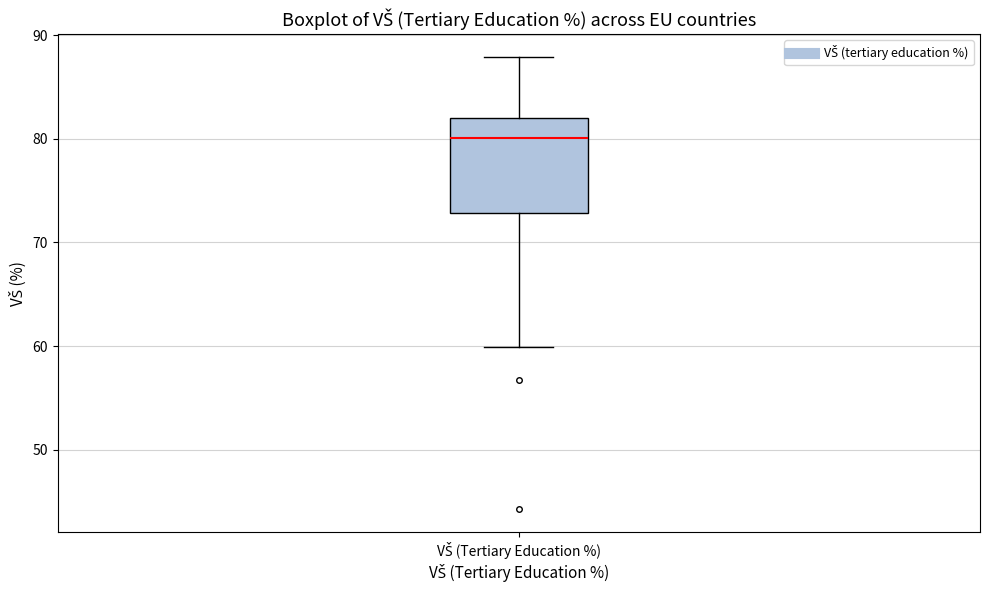

Transcribe this box plot: give where the median line is, the range the box spans, and where the two whiskers end, as read against the y-axis. The values are not printed on the chart, so give them approximately, as read against the axis.

median 80, box 73 to 82, whiskers 60 to 88